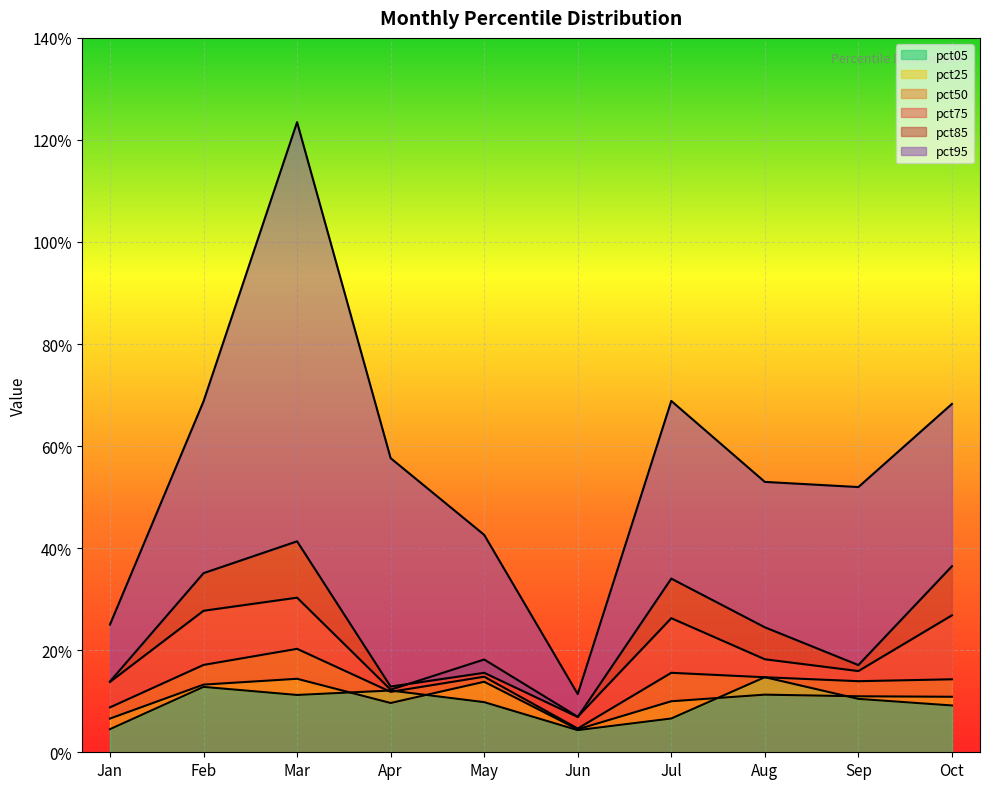

How many lines are shown in the chart?

6